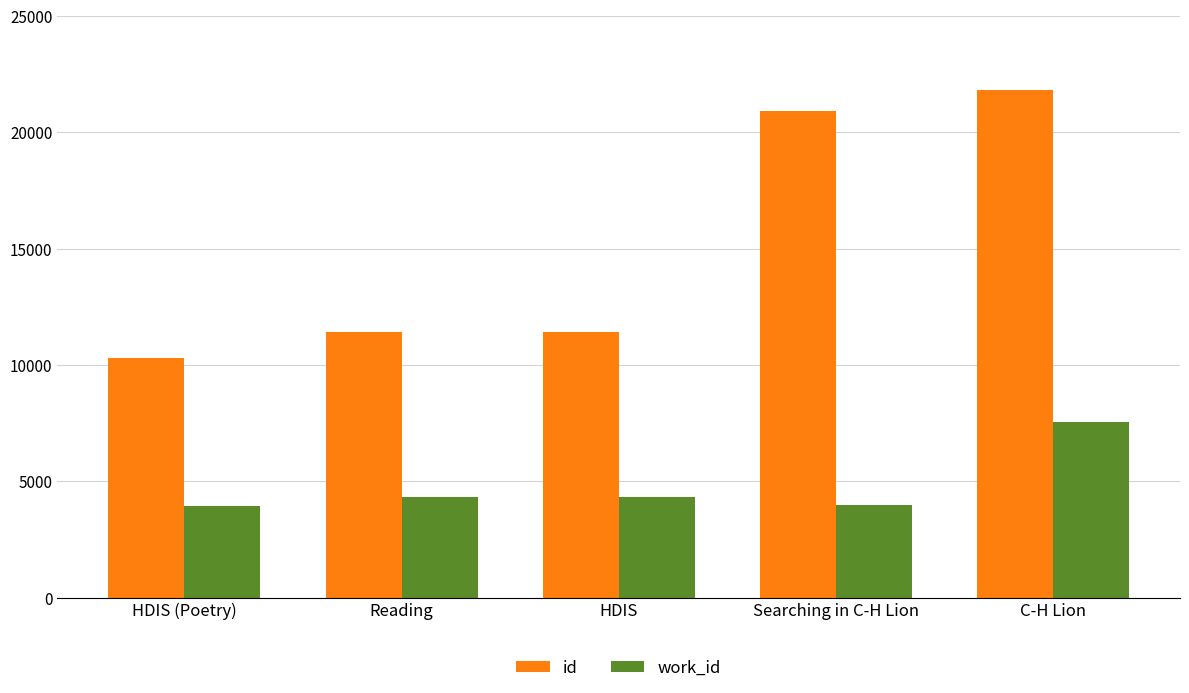

What is the difference between the maximum and minimum values in the work_id series?

3590